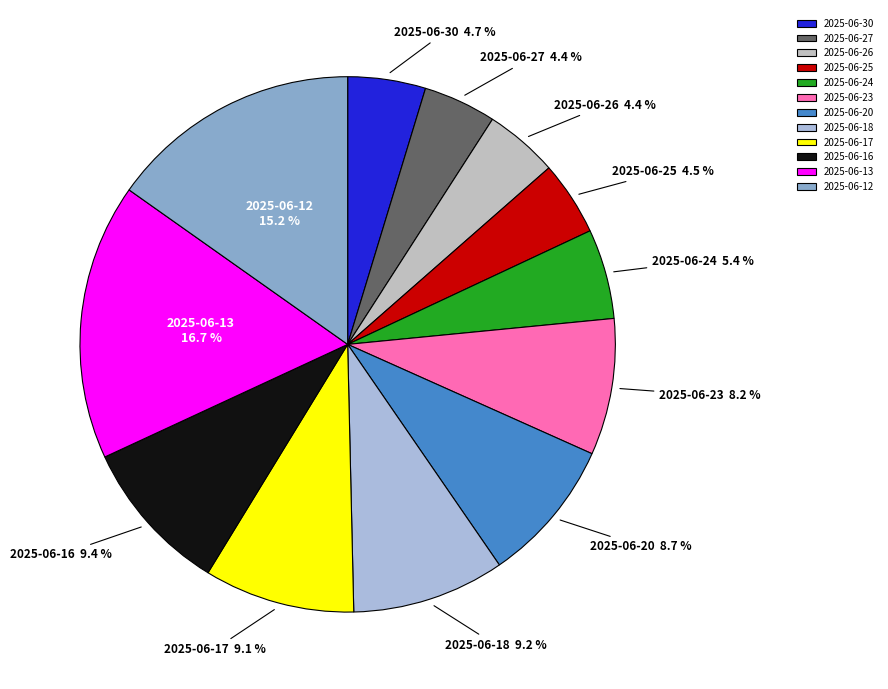

How many slices are in this pie chart?

12